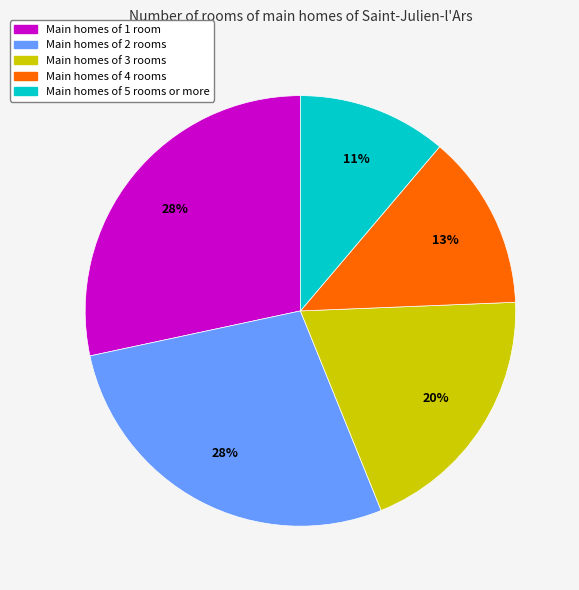

Is there any slice that represents more than half of the pie?

No